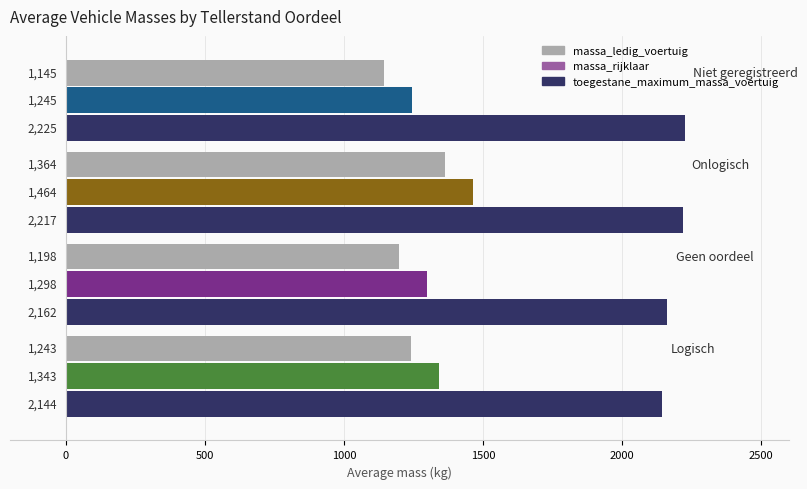

How many categories are shown in the chart?

4